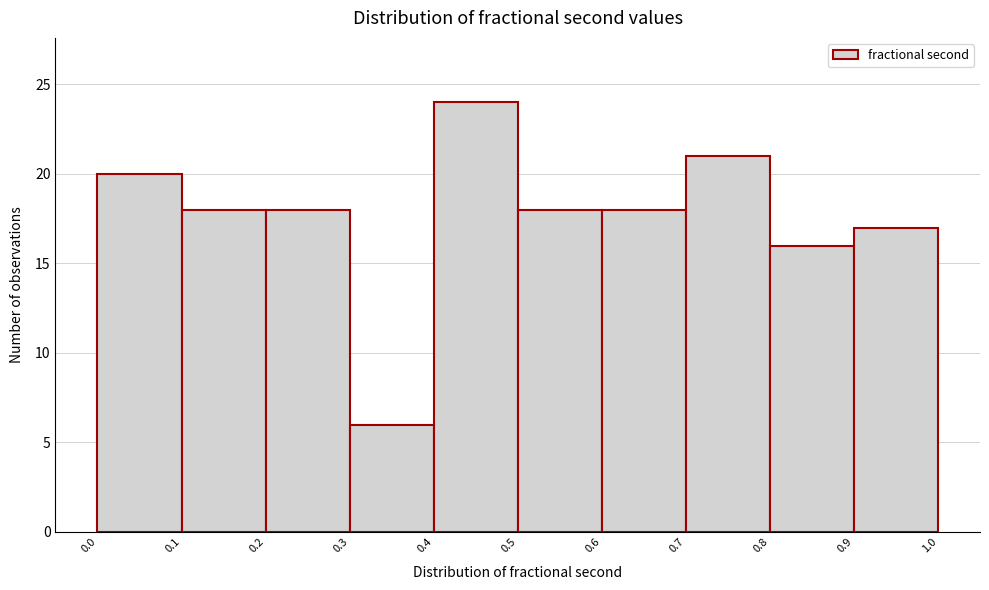

Reading left to right, transcribe this chart: for each bar, give the range it covers on the x-axis and its height. The values are not printed on the chart, so give them approximately, as read against the axis.

0.0 to 0.1: 20
0.1 to 0.2: 18
0.2 to 0.3: 18
0.3 to 0.4: 6
0.4 to 0.5: 24
0.5 to 0.6: 18
0.6 to 0.7: 18
0.7 to 0.8: 21
0.8 to 0.9: 16
0.9 to 1.0: 17